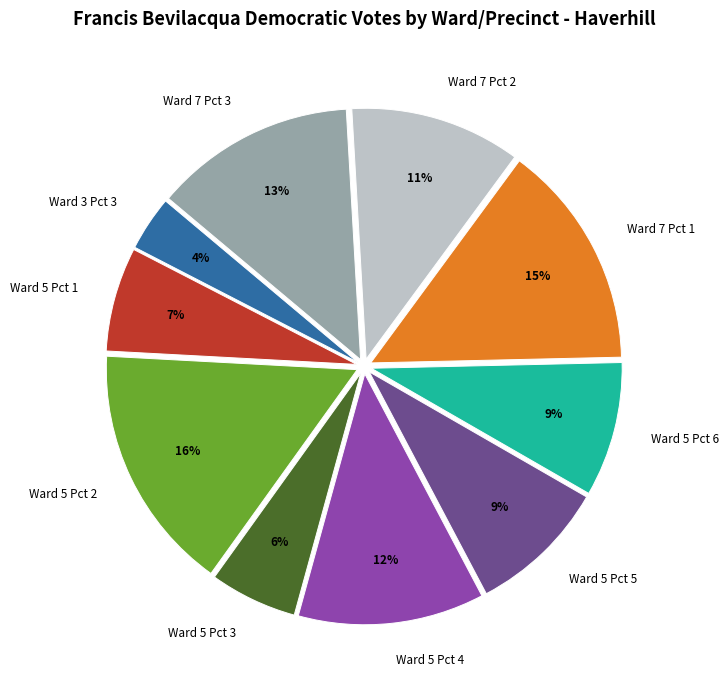

Do Ward 5 Pct 6 and Ward 3 Pct 3 together represent more than half of the pie?

No